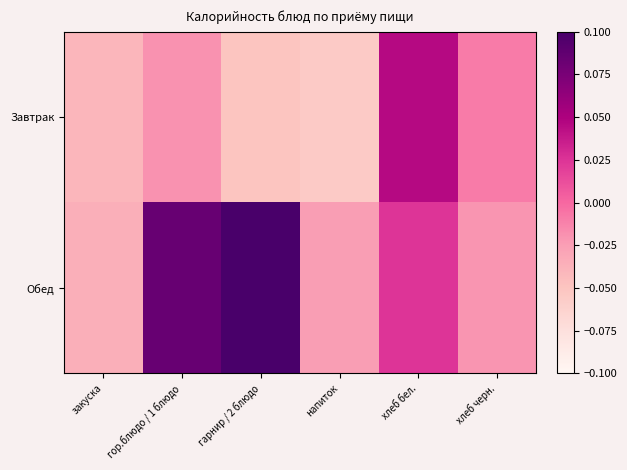

Rank the series by their maximum value, from highest to lowest.

Обед, Завтрак